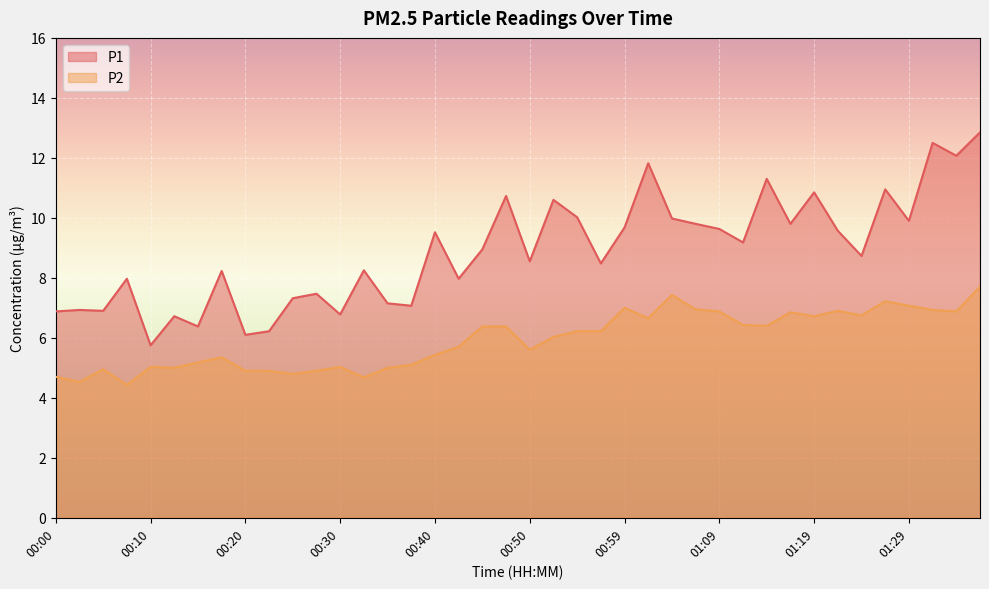

The P2 series shows 7.0 at 01:07. True or false?

True